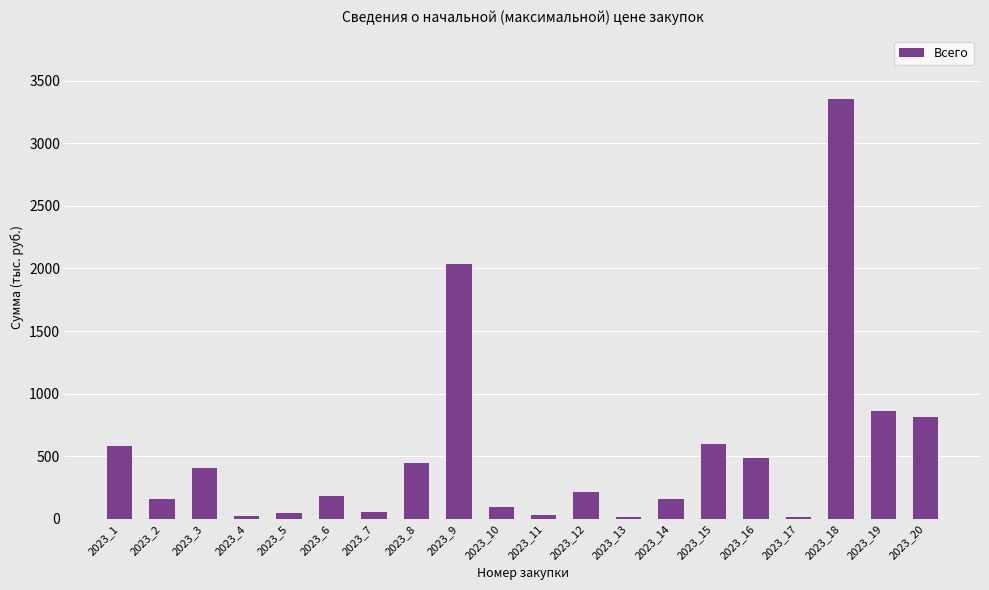

What is the value of the 5th bar from the left?

48.0